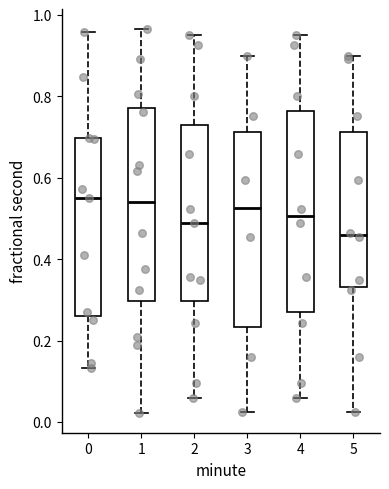

Reading left to right, read every box against the y-axis: the position of its median line, the range the box covers, and the ends of its whiskers. The values are not printed on the chart, so give them approximately, as read against the axis.

0: median 0.54, box 0.26 to 0.70, whiskers 0.14 to 0.96
1: median 0.54, box 0.30 to 0.78, whiskers 0.02 to 0.96
2: median 0.50, box 0.30 to 0.72, whiskers 0.06 to 0.96
3: median 0.52, box 0.24 to 0.72, whiskers 0.02 to 0.90
4: median 0.50, box 0.28 to 0.76, whiskers 0.06 to 0.96
5: median 0.46, box 0.34 to 0.72, whiskers 0.02 to 0.90